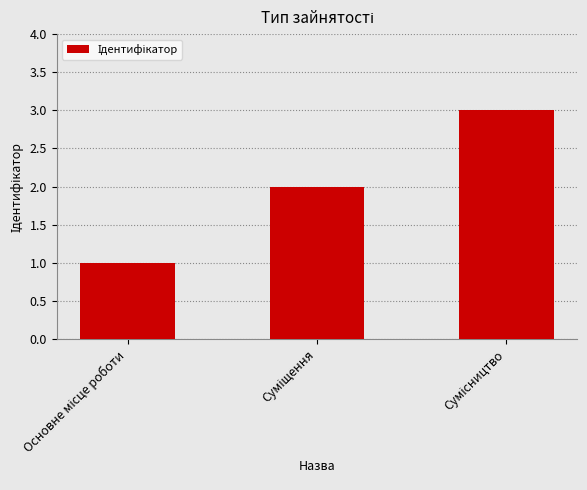

What is the value of the 1st bar from the left?

1